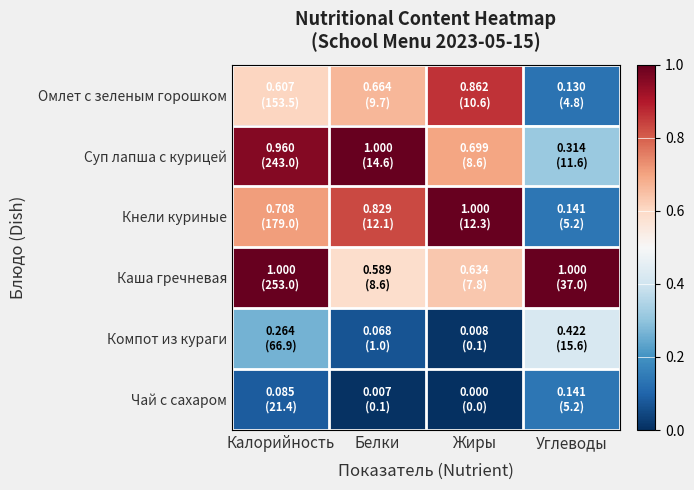

What is the spread (max minus min) of values at Калорийность?

0.9